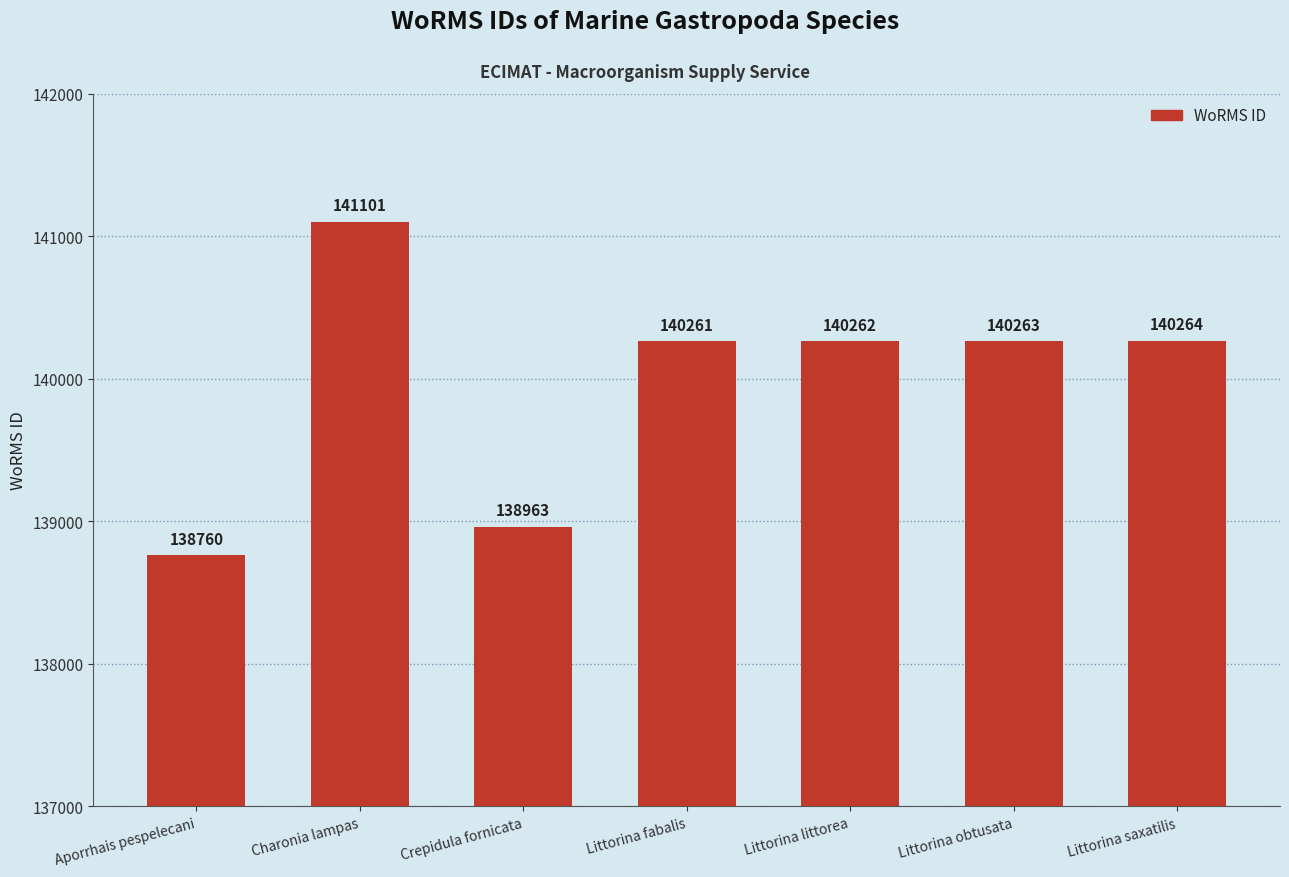

How many distinct data groups are displayed?

1